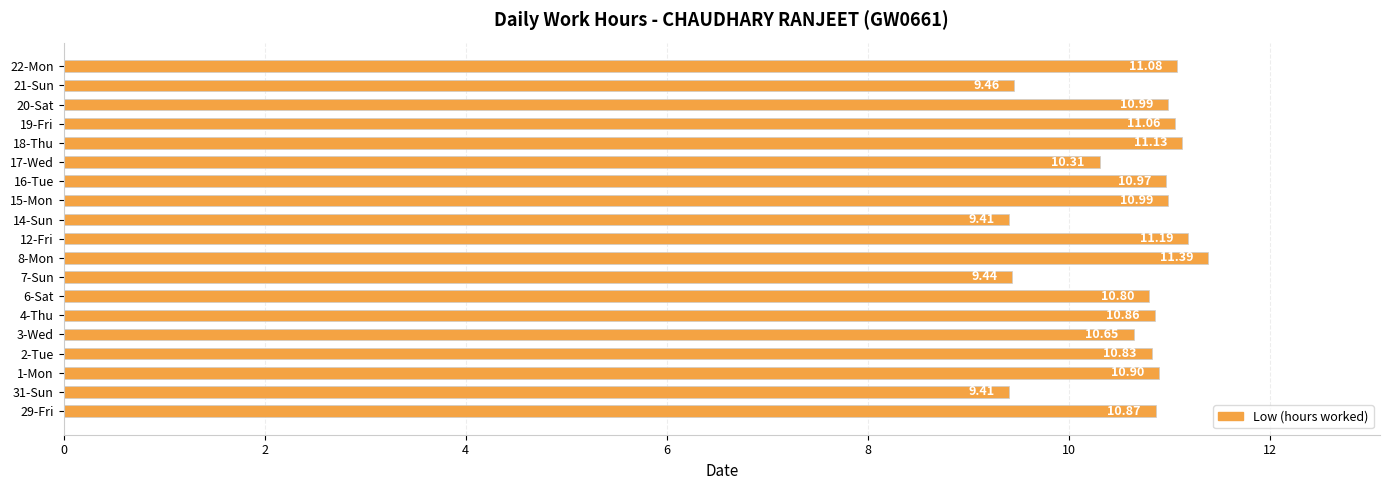

What is the sum of the values at 18-Thu and 20-Sat?

22.1